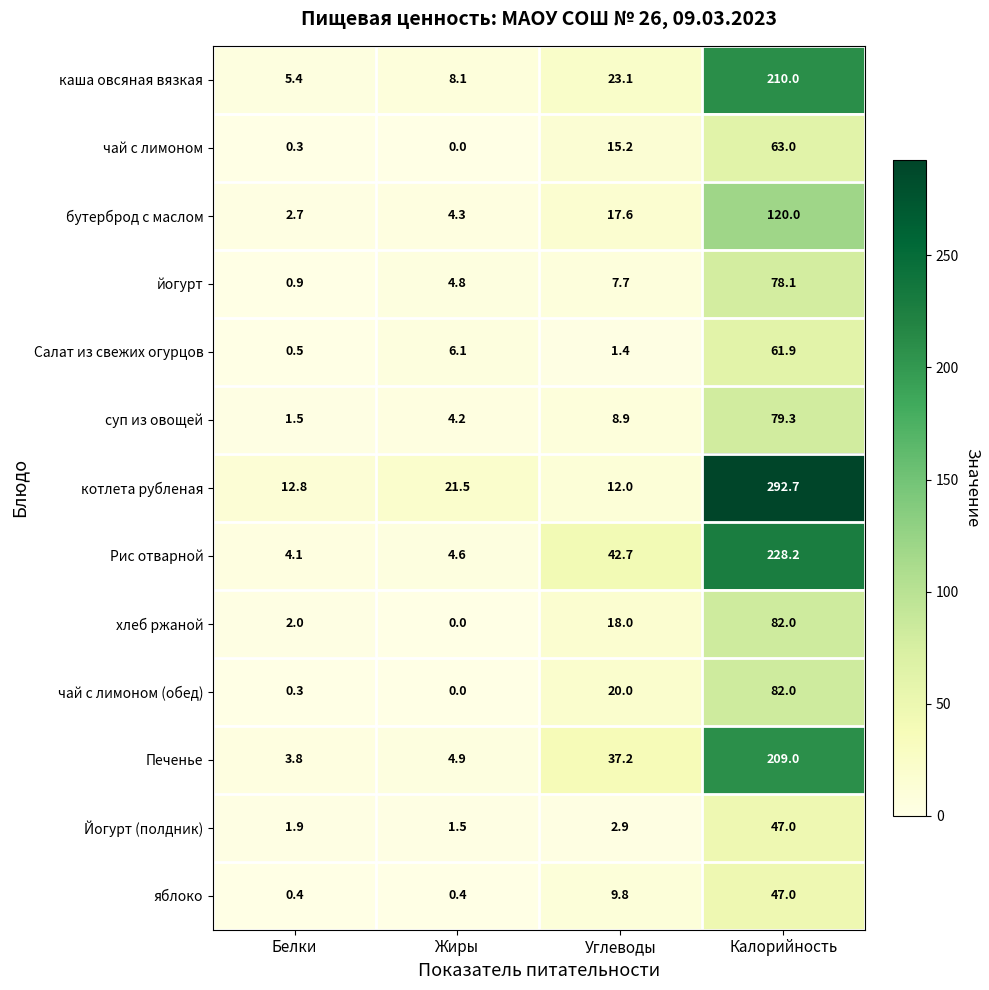

Which series has the widest spread of values?

котлета рубленая